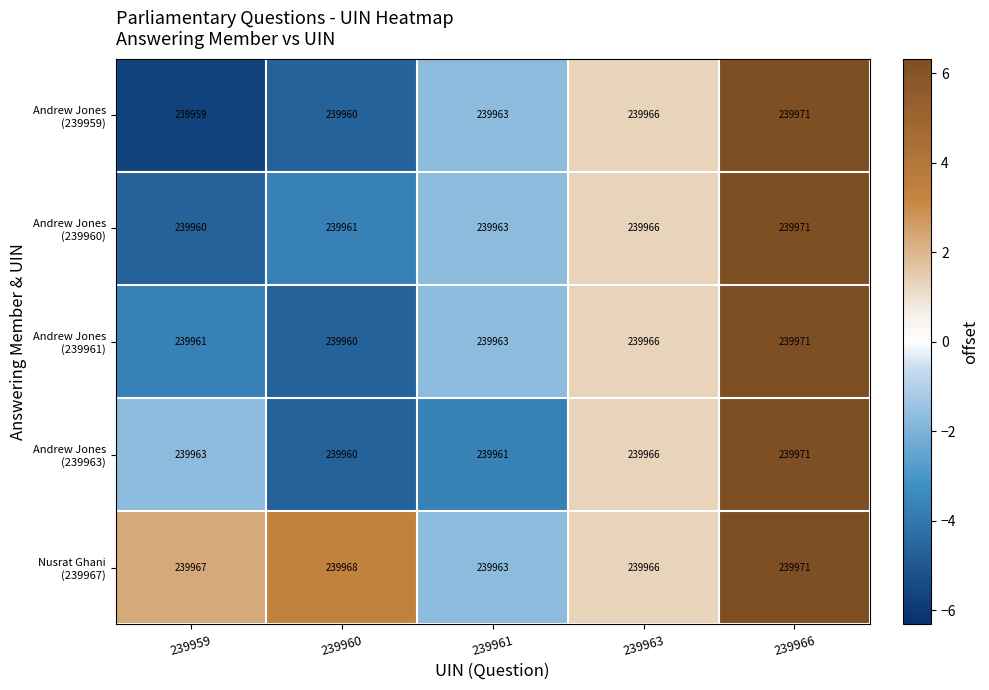

At how many categories does at least one series exceed 239965?

4